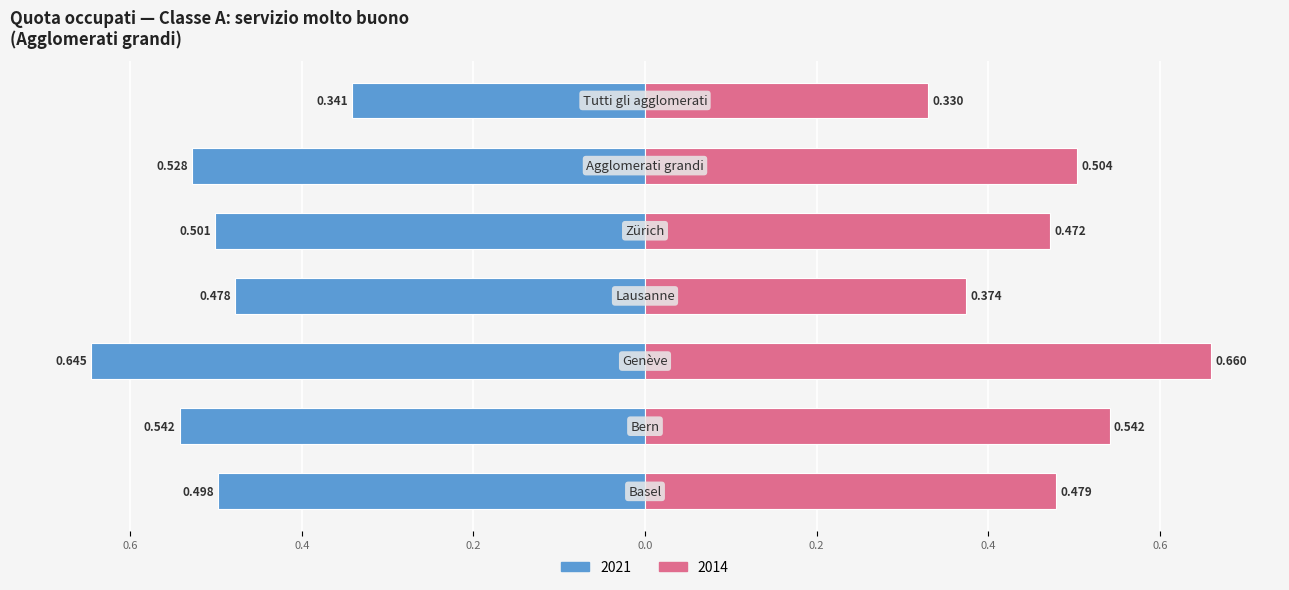

What are all the series names shown in the legend?

2021, 2014